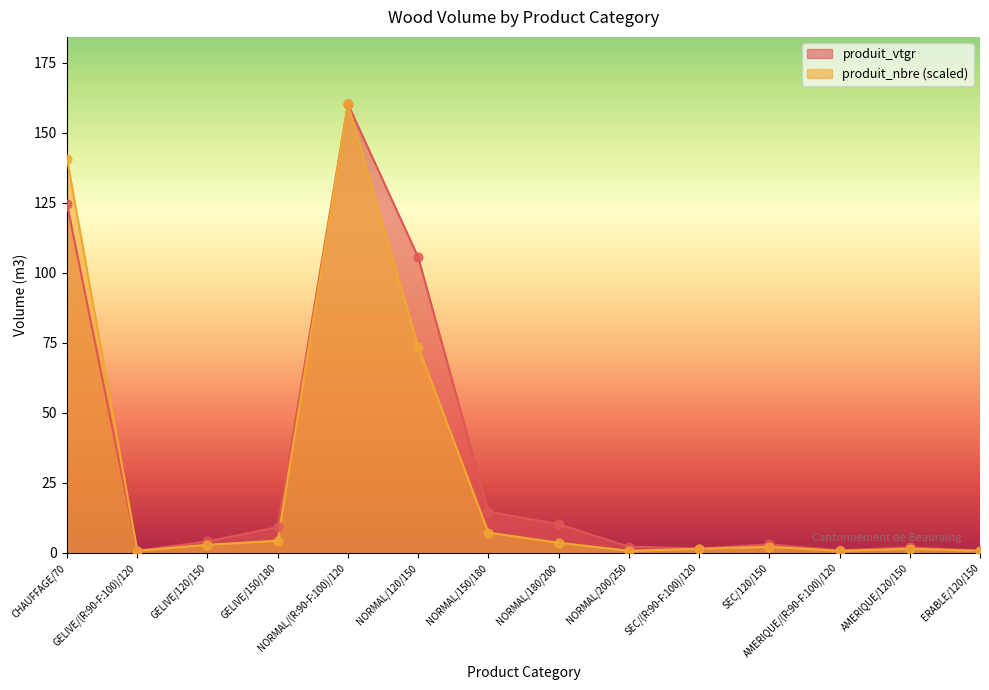

Which series has the largest total across all categories?

produit_vtgr